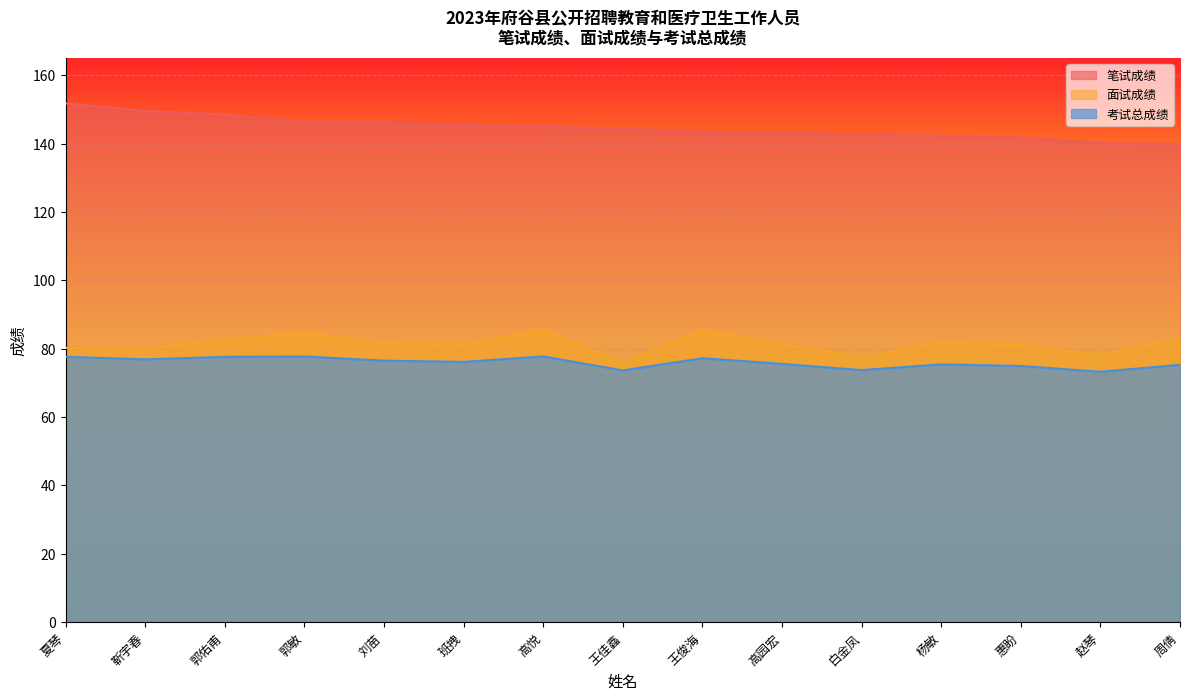

What is the value of the 考试总成绩 point at the 8th from the left?

73.6